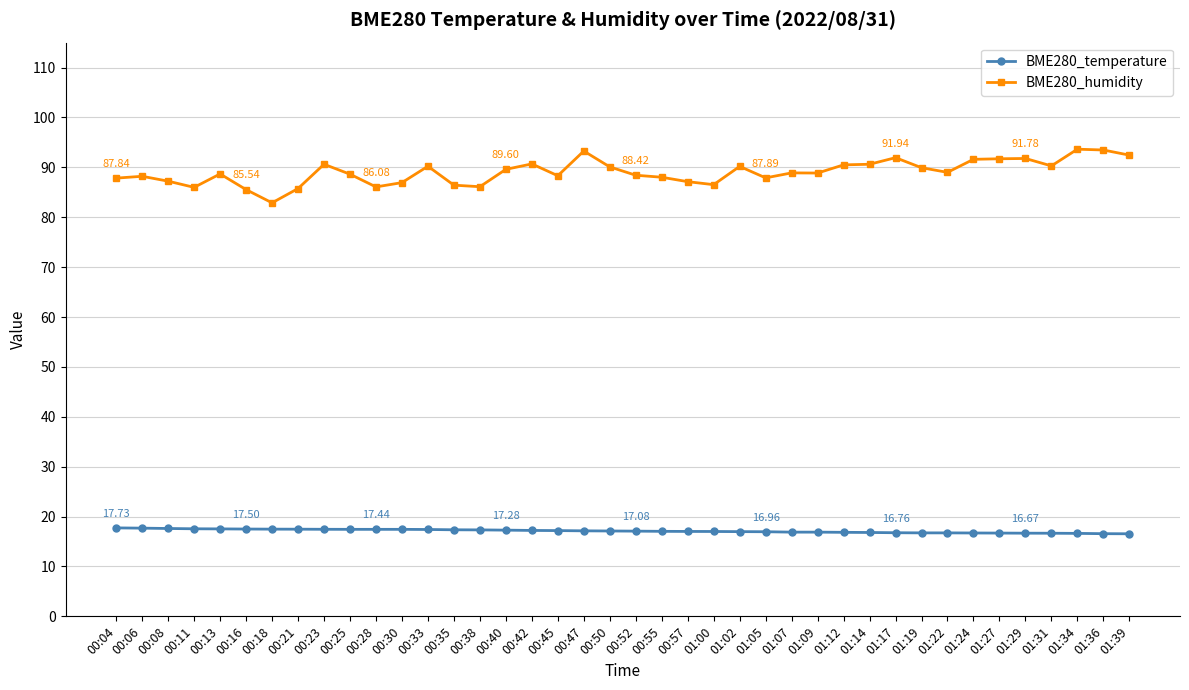

What are all the series names shown in the legend?

BME280_temperature, BME280_humidity